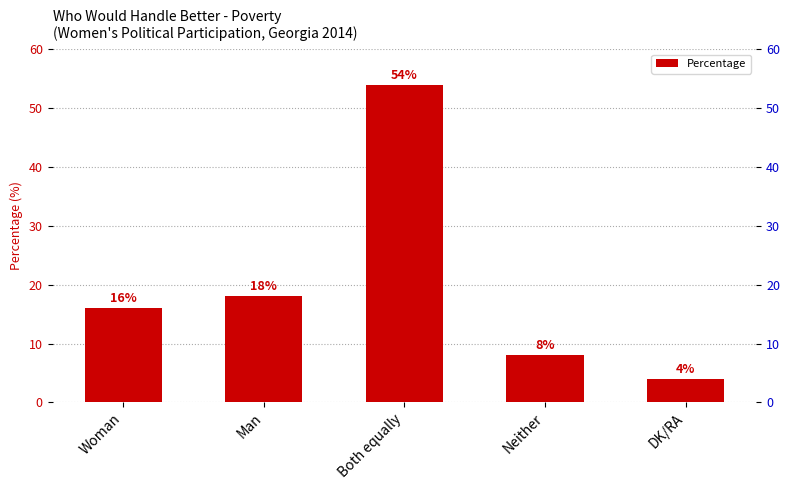

Between Both equally and DK/RA, which is larger?

Both equally